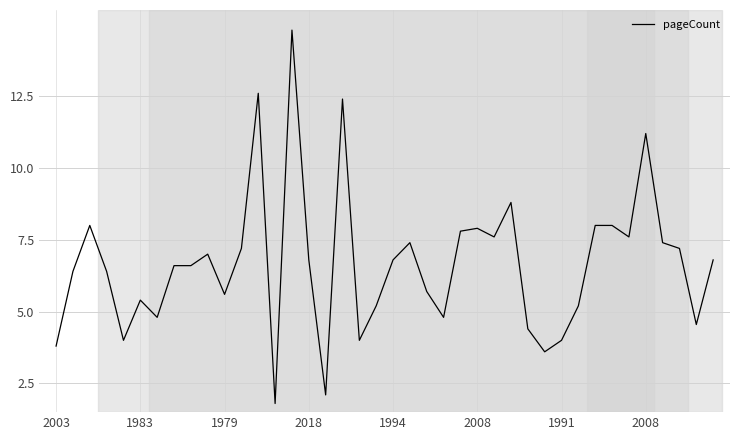

What is the maximum value shown in the chart?

14.8